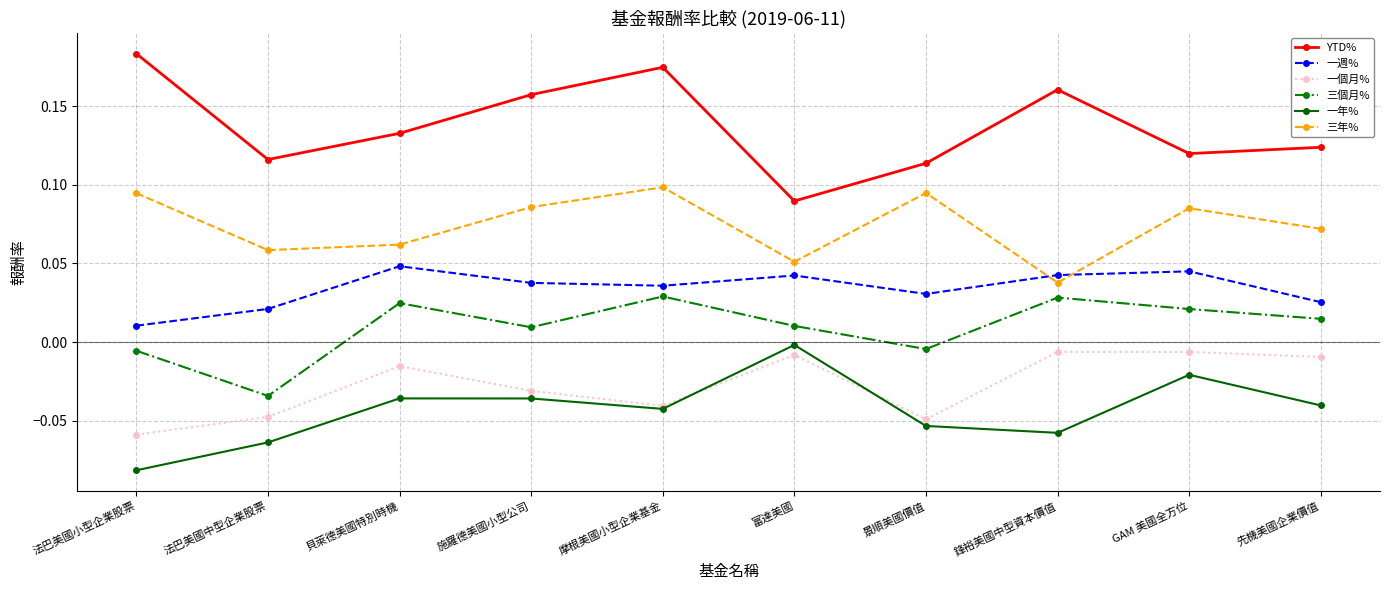

True or false: 一年% has more than 0 points higher than both neighbors.

True